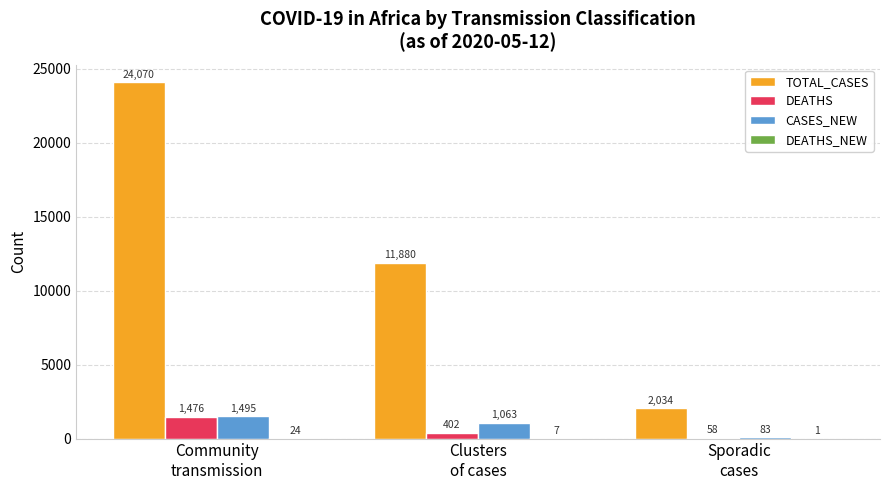

Does the chart contain stacked bars?

No